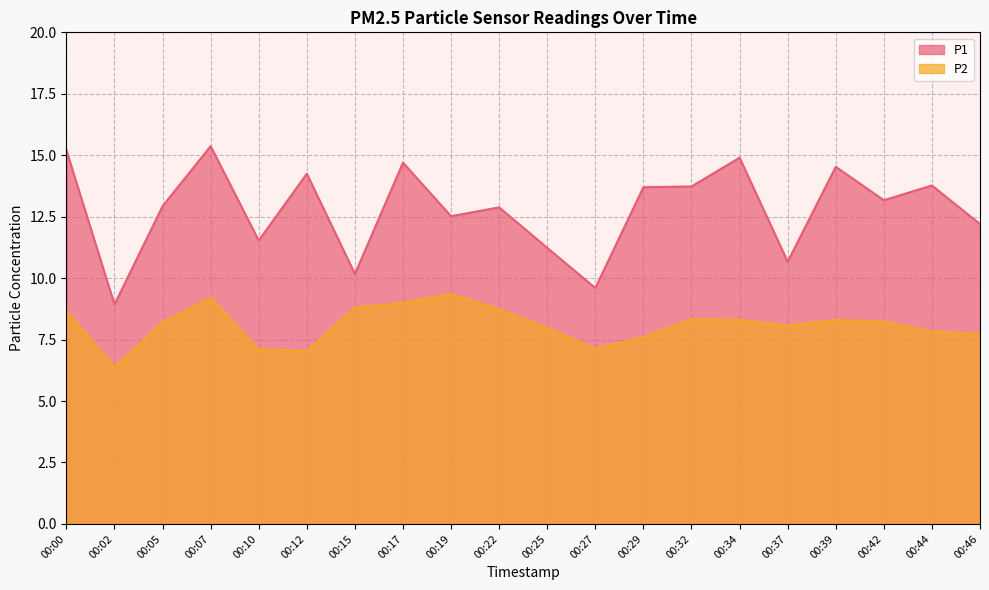

What is the approximate value of P2 at 00:39?

8.3